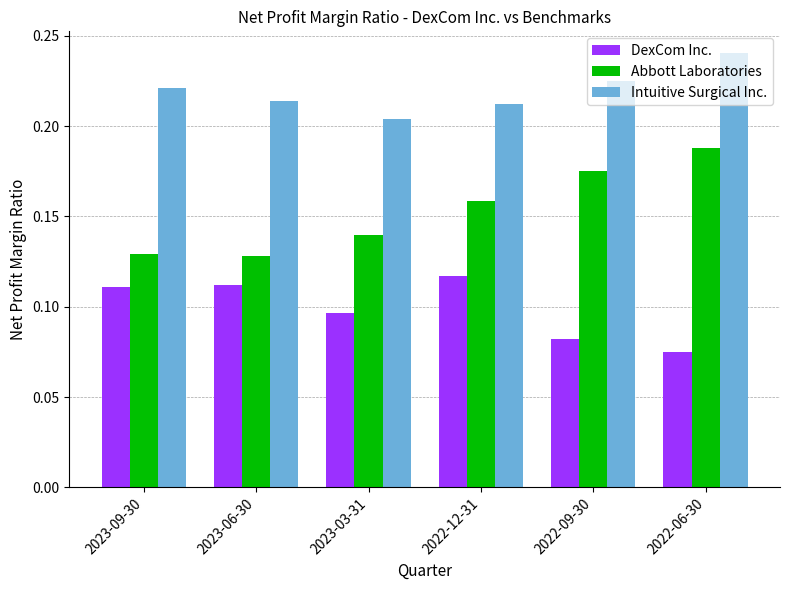

What are all the series names shown in the legend?

DexCom Inc., Abbott Laboratories, Intuitive Surgical Inc.